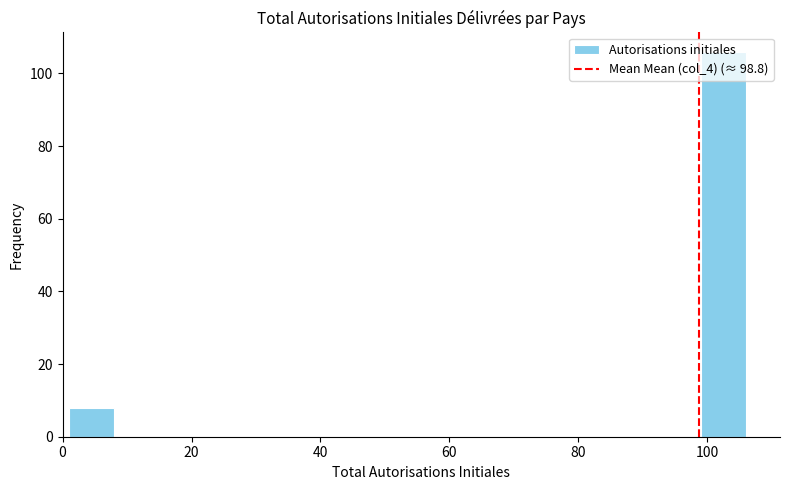

Read against the x-axis, roughly where is the centre of the tallest bar?

102